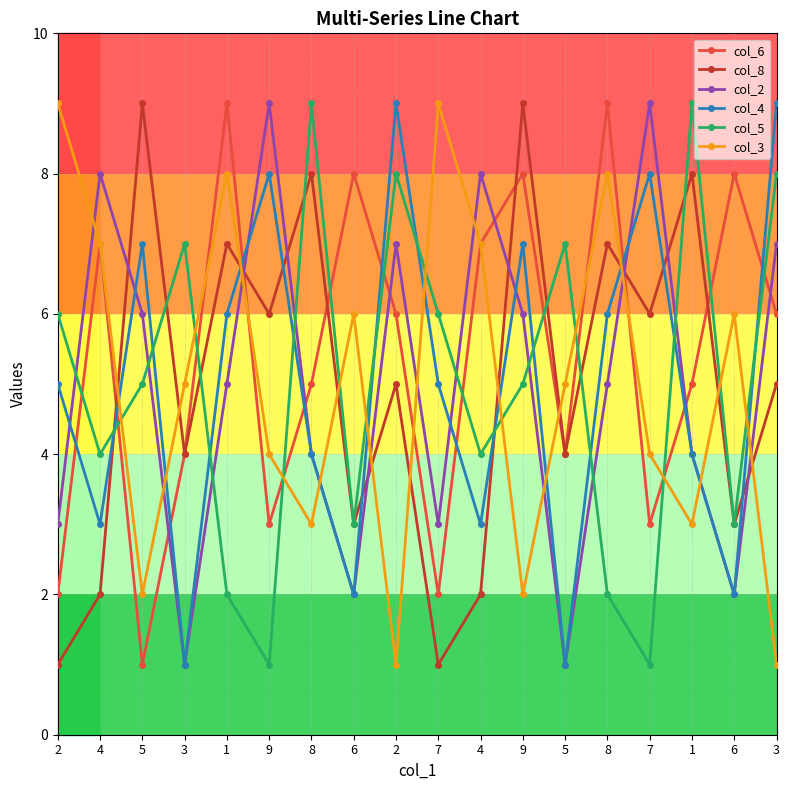

How many data points does each series have?

18